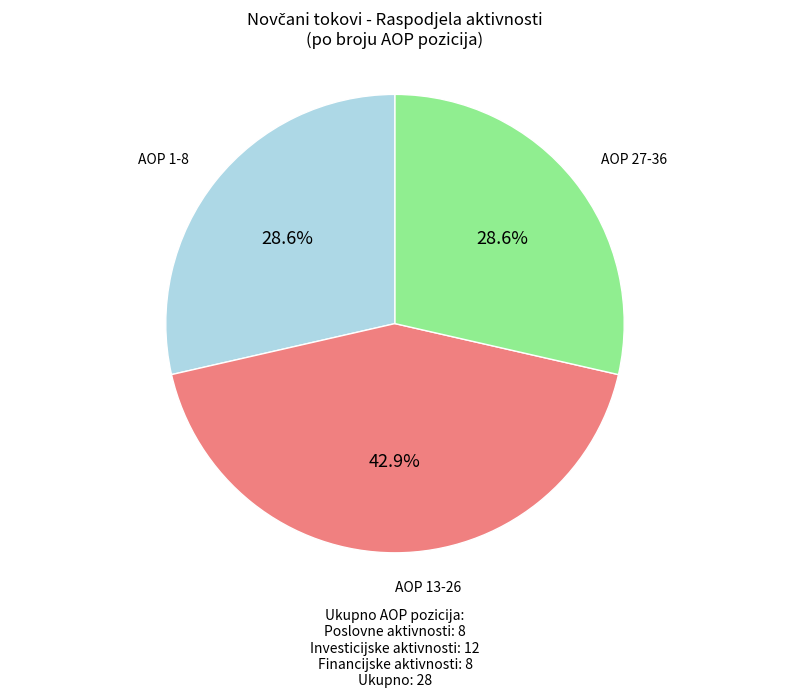

Is there a majority slice in this chart?

No